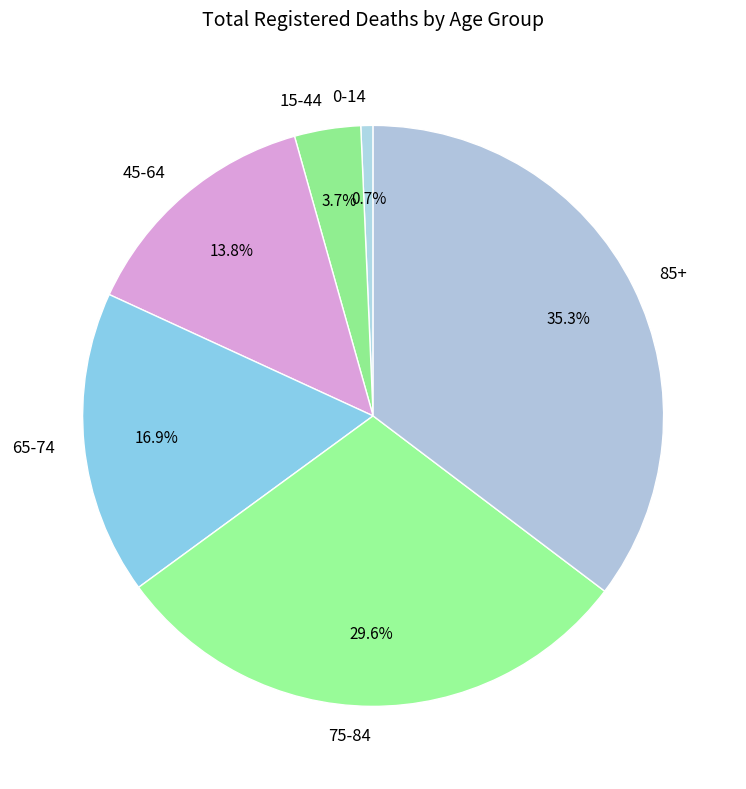

The 85+ slice represents 35% of the pie. True or false?

True